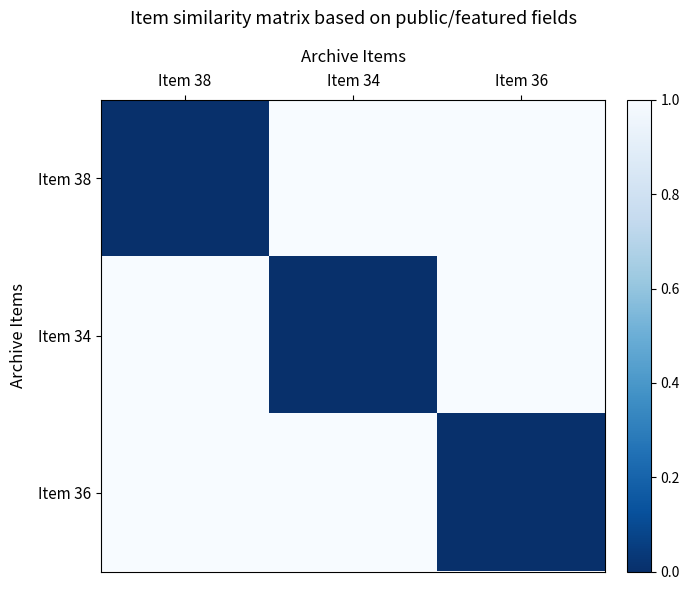

Reading left to right, list all the values displayed in this chart.

Item 38: Item 38=0	Item 34=1	Item 36=1
Item 34: Item 38=1	Item 34=0	Item 36=1
Item 36: Item 38=1	Item 34=1	Item 36=0